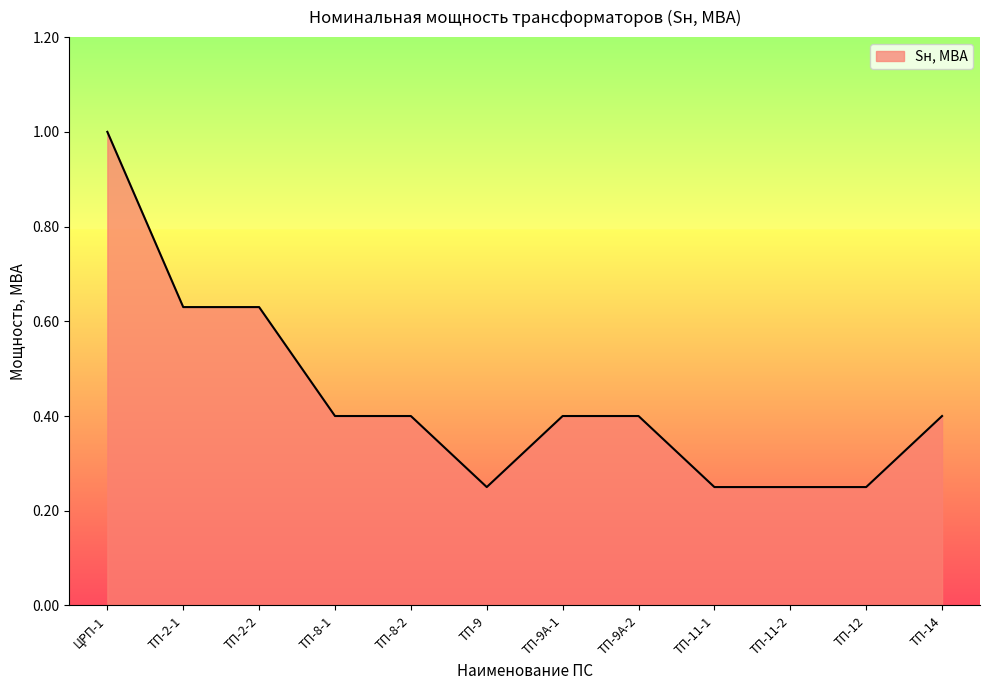

Is it true that the value at ТП-11-2 is 0.4?

False